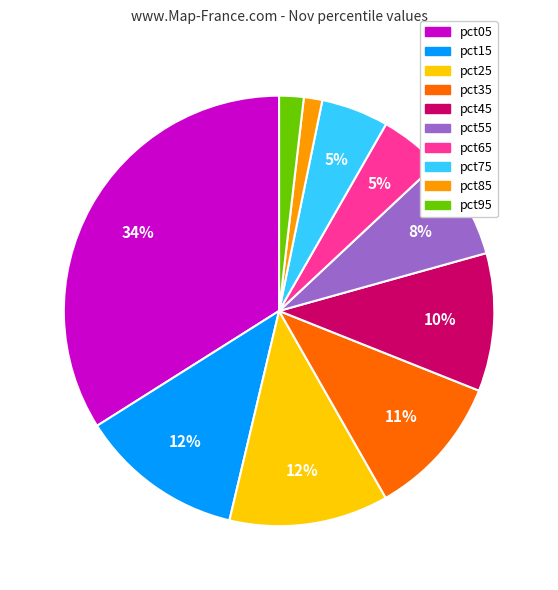

Is there a majority slice in this chart?

No